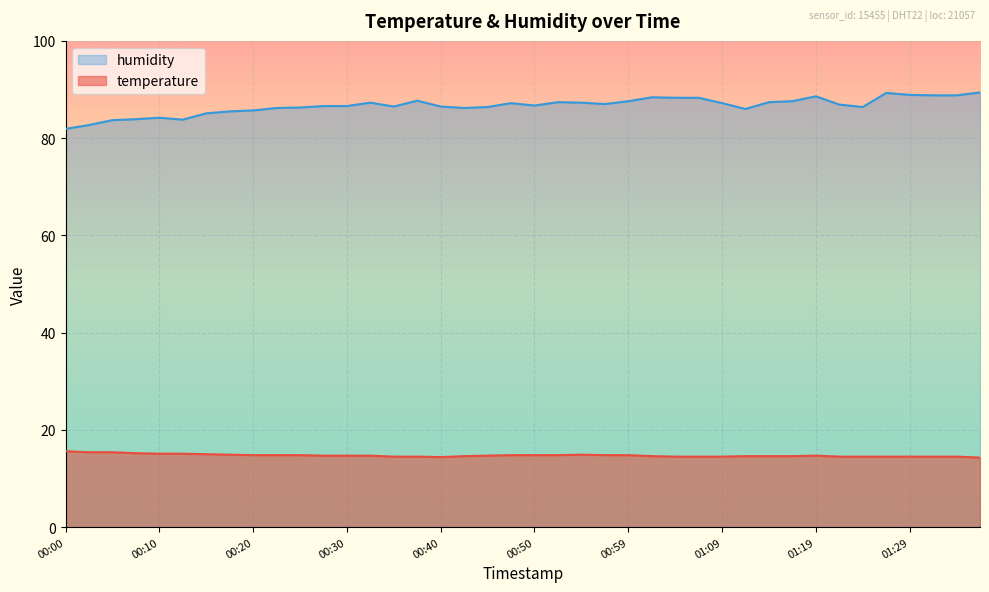

What is the spread (max minus min) of values at 01:26?

74.8